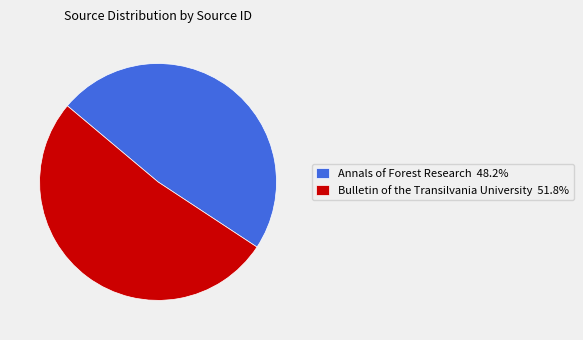

How many segments does this pie chart have?

2